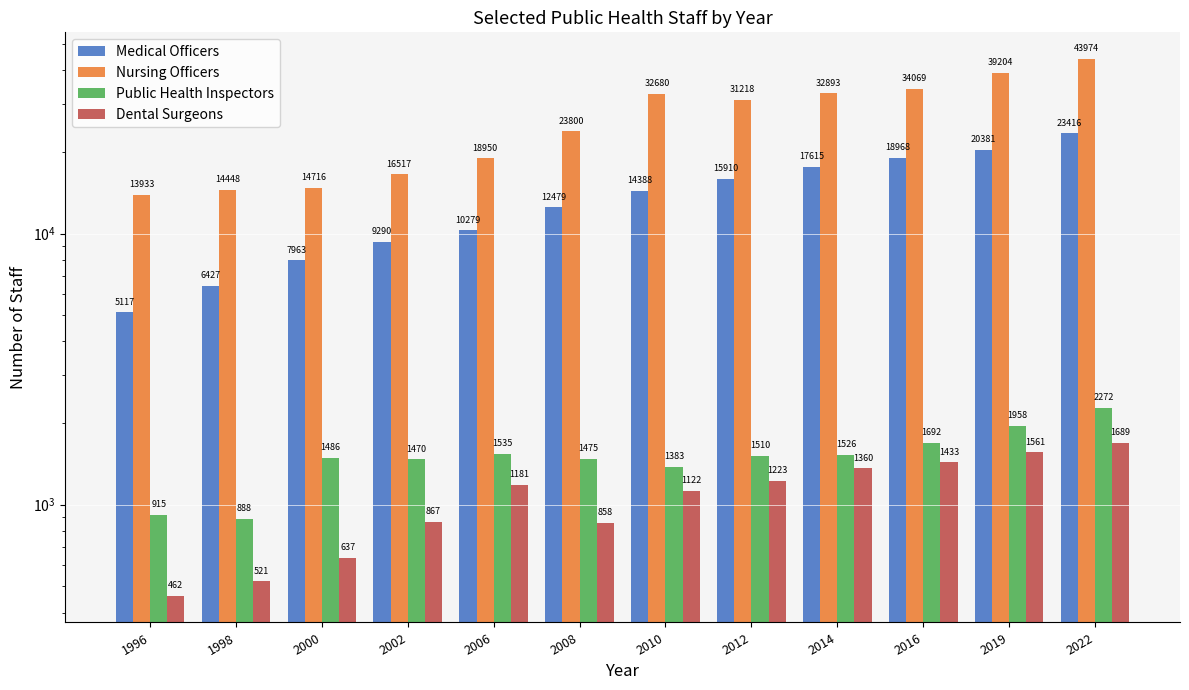

The value of Nursing Officers at 2000 is 6465. True or false?

False